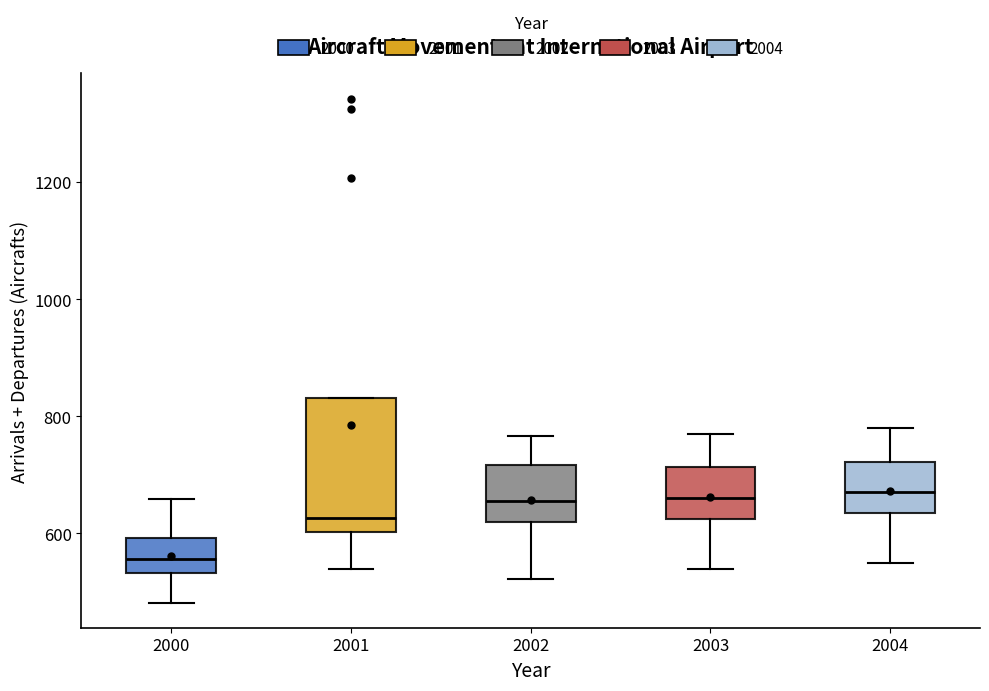

Reading left to right, transcribe this box plot: for each box, give where its median line is, the range the box spans, and where its two whiskers end, as read against the y-axis. The values are not printed on the chart, so give them approximately, as read against the axis.

2000: median 560, box 540 to 600, whiskers 480 to 660
2001: median 620, box 600 to 840, whiskers 540 to 840
2002: median 660, box 620 to 720, whiskers 520 to 760
2003: median 660, box 620 to 720, whiskers 540 to 780
2004: median 680, box 640 to 720, whiskers 560 to 780